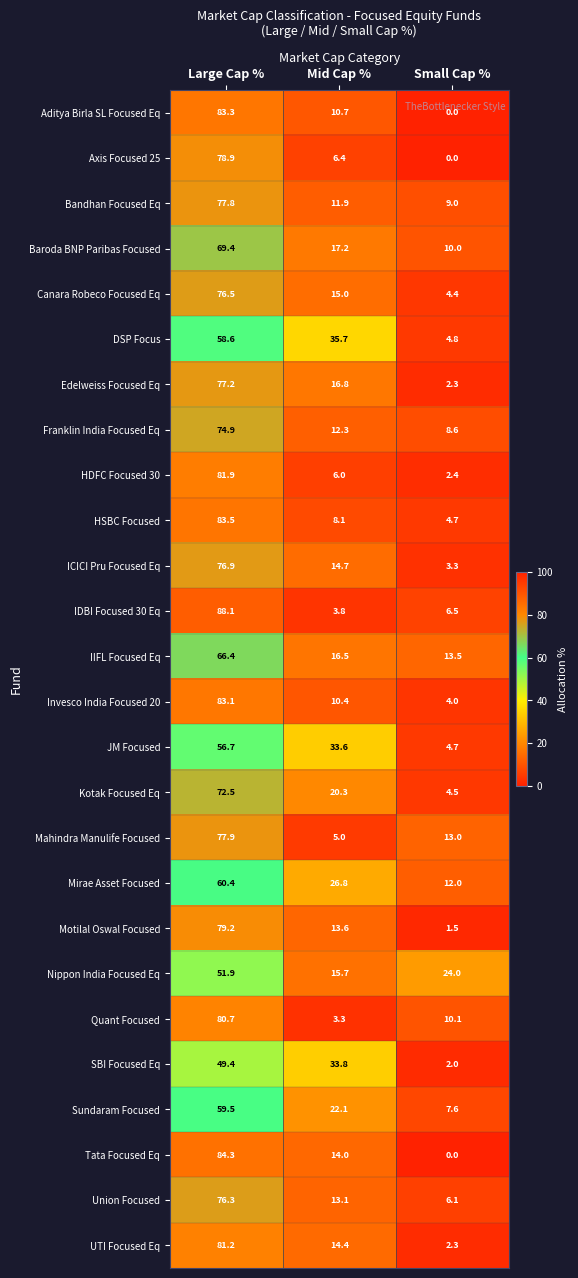

What is the lowest value of the Invesco India Focused 20 series?

4.0